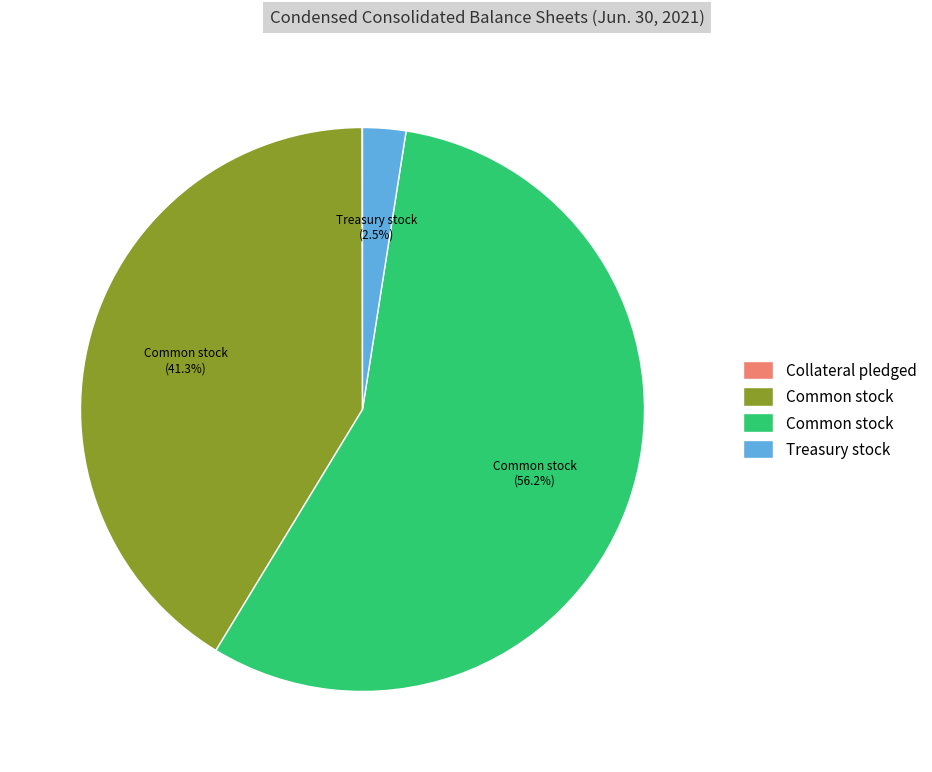

To the nearest percent, what is the average slice percentage?

25%